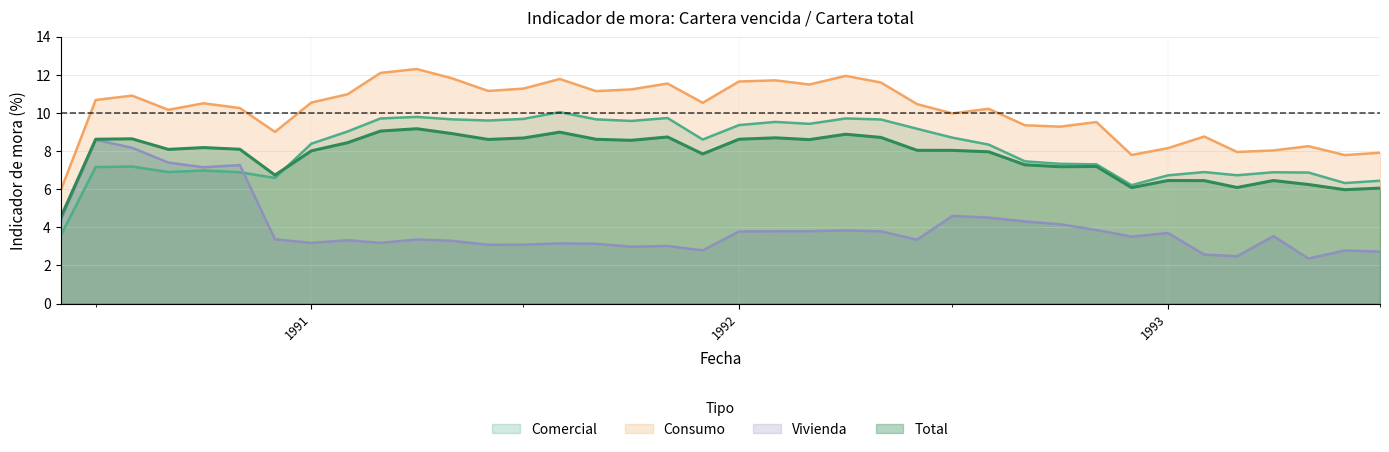

In Vivienda, how many points are higher than both neighbors (excluding endpoints)?

11